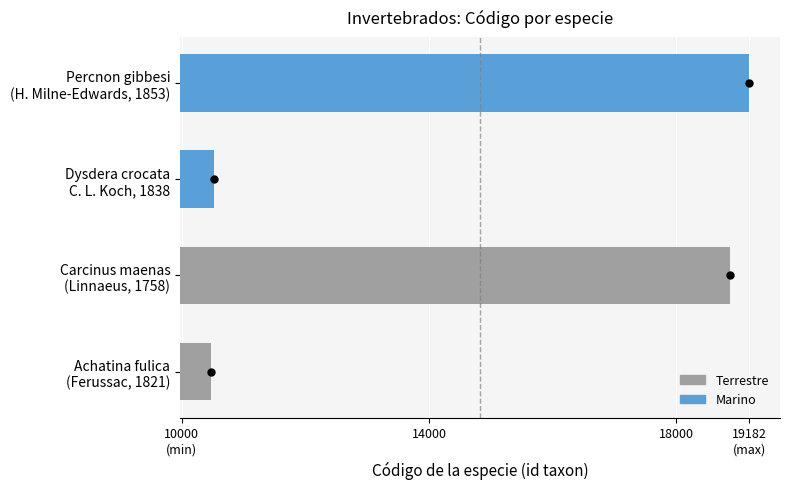

Where is the data nearest to the value 14826?

Carcinus maenas
(Linnaeus, 1758)